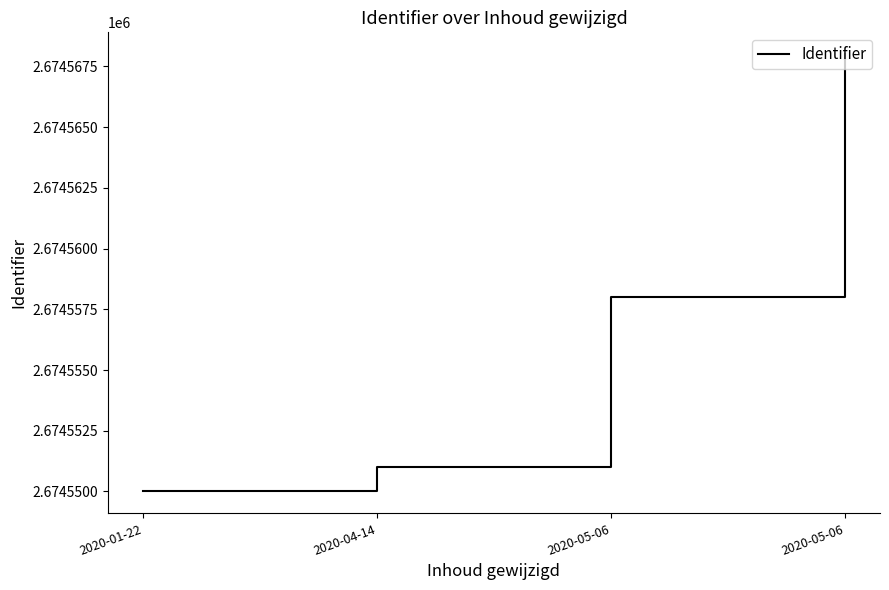

How many values are below 2674558?

2